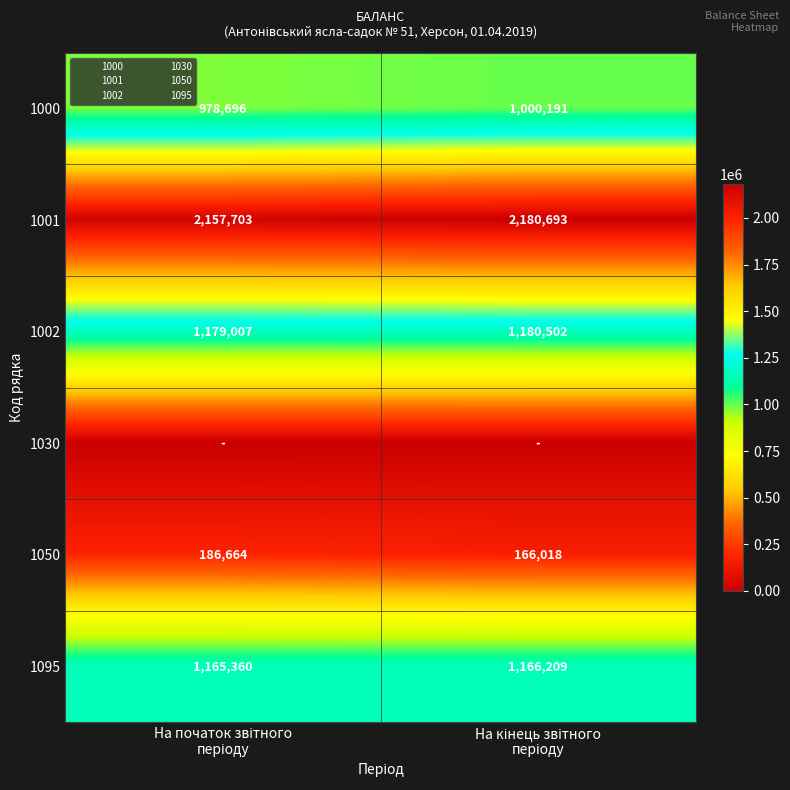

Count the 1095 values in the range 1165360 to 1166209.

2